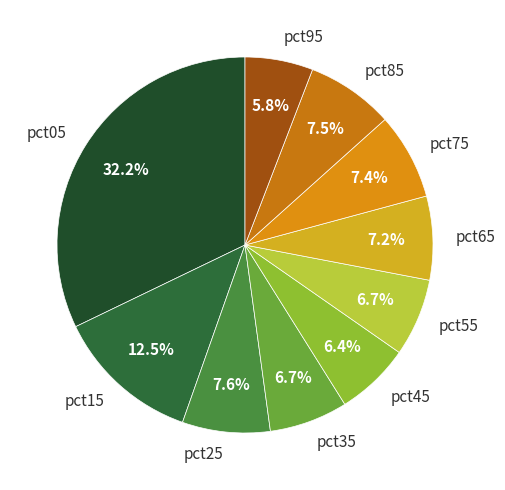

Does pct15 represent more than half of the total?

No